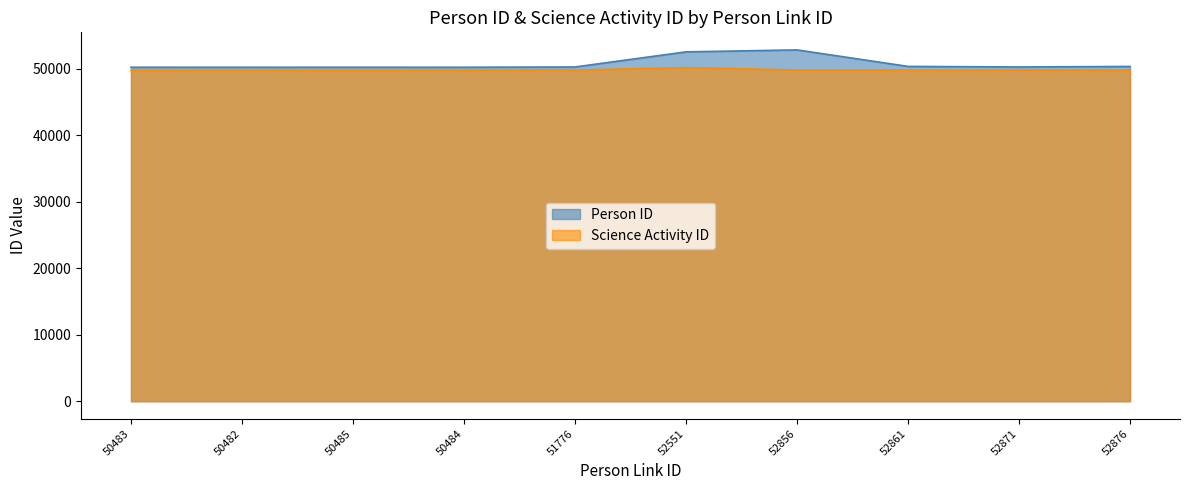

Reading left to right, what are all the values shown in this chart?

Person ID: 50232	50232	50233	50233	50275	52546	52841	50360	50273	50352
Science Activity ID: 49794	49810	49795	49810	49809	50173	49811	49811	49810	49810